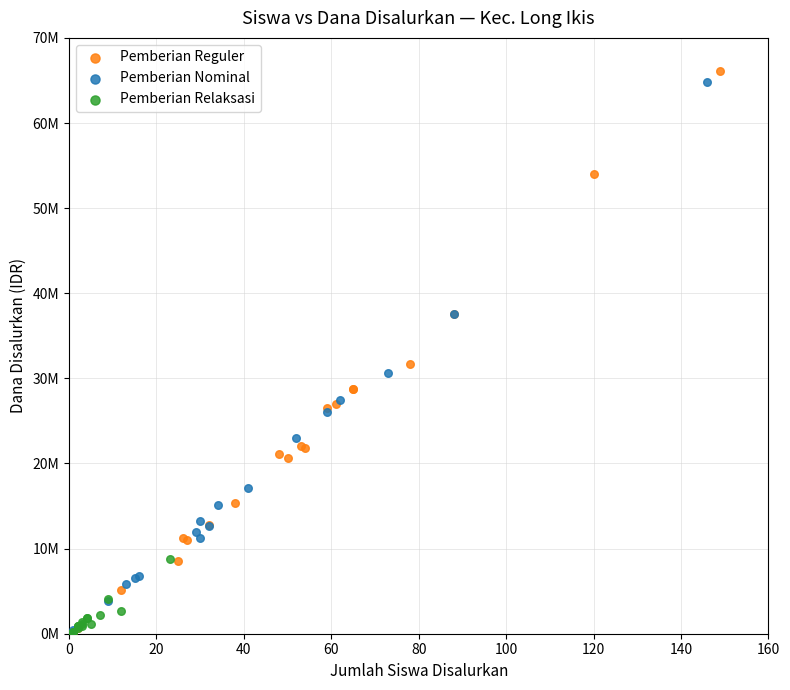

What are all the series names shown in the legend?

Pemberian Reguler, Pemberian Nominal, Pemberian Relaksasi